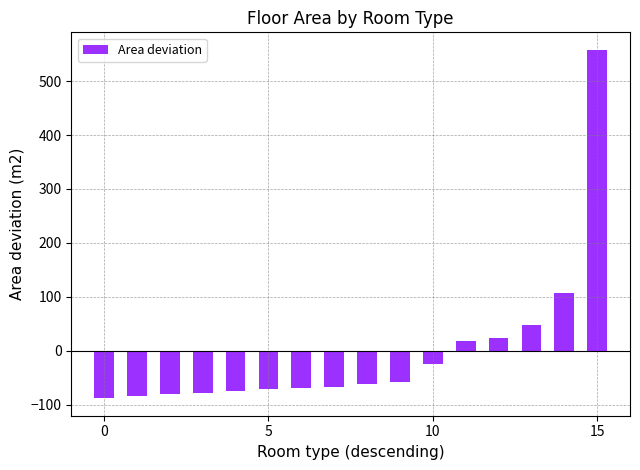

What is the minimum value shown in the chart?

-88.0